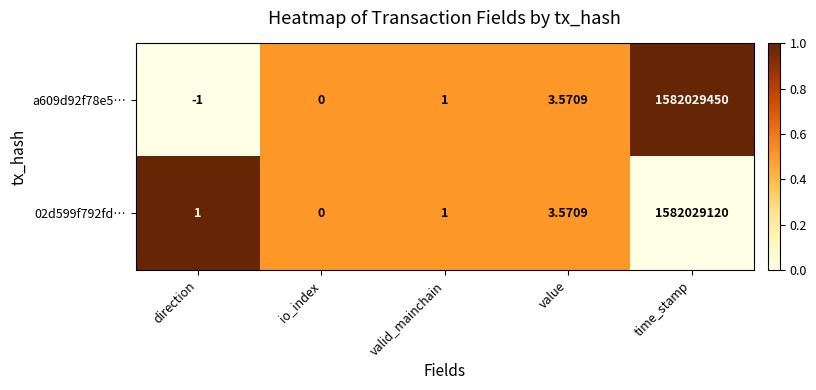

Where is 02d599f792fd… nearest to the value 791014560?

value